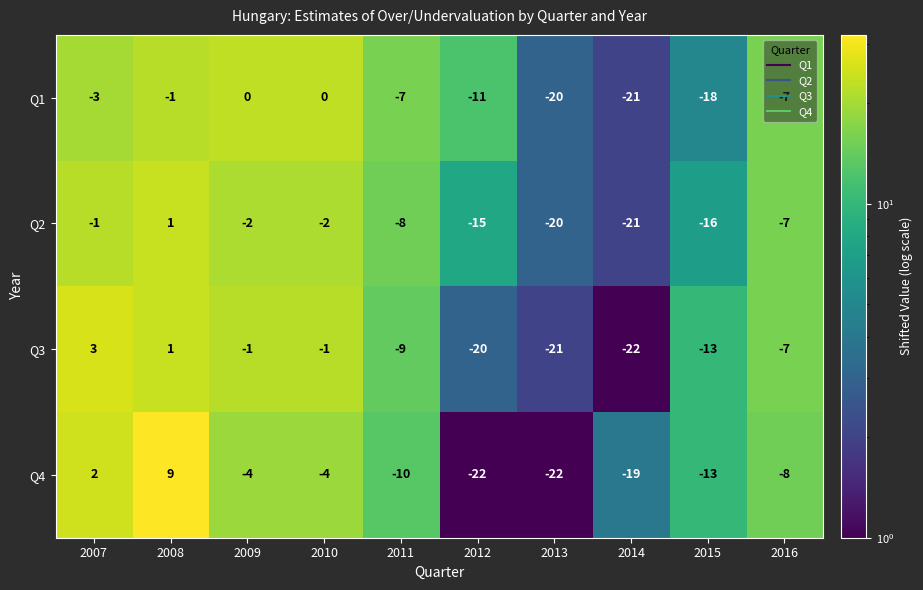

Which category has the highest value across all series?

2008